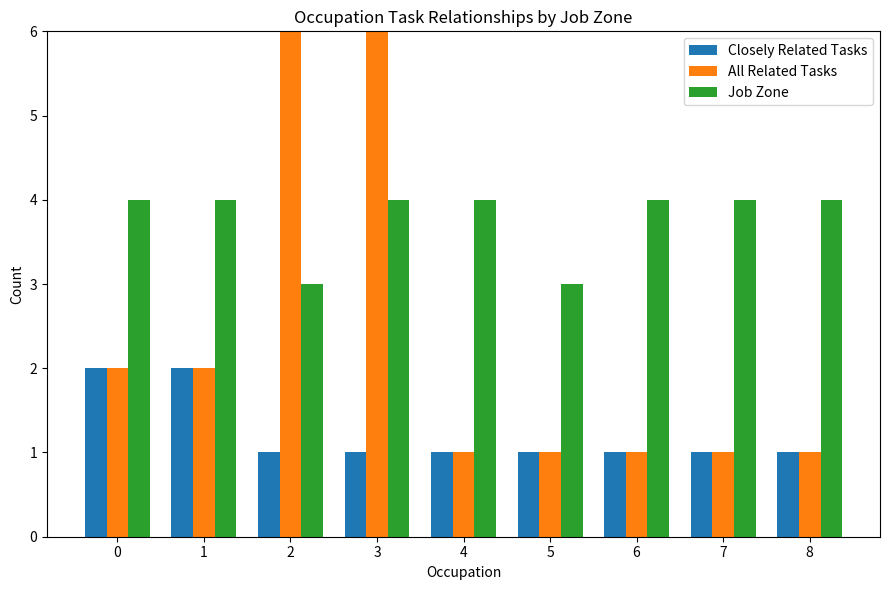

What is the total value across all series at 2?

11